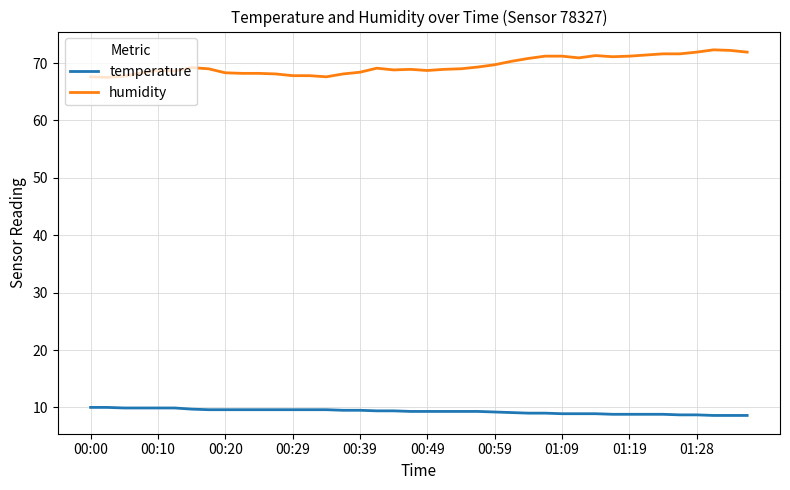

True or false: humidity and temperature cross at least once.

False